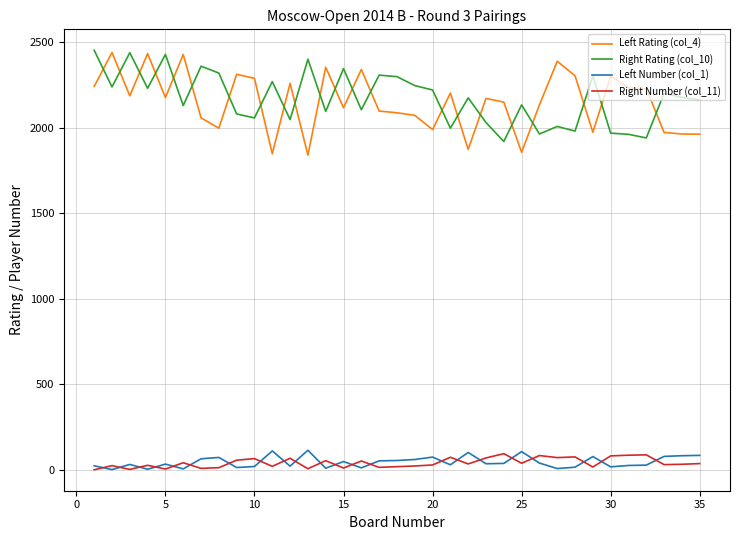

True or false: Right Number (col_11) has more than 0 points higher than both neighbors.

True